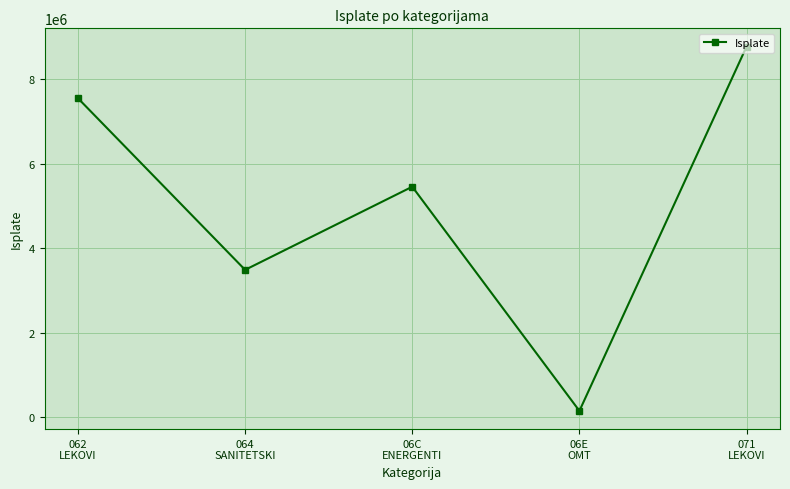

Between 071
LEKOVI and 06E
OMT, which is larger?

071
LEKOVI